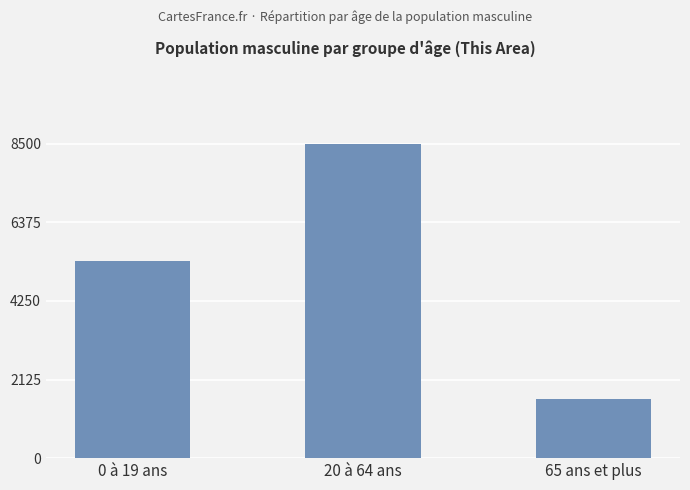

What is the difference between the second highest and minimum values?

3719